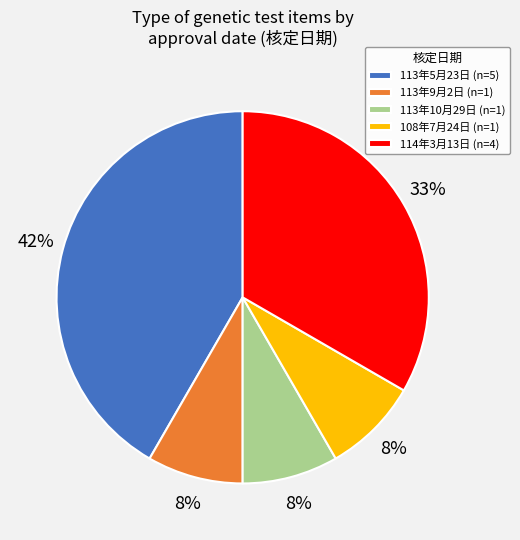

To the nearest percent, what is the difference between the 114年3月13日 (n=4) and 108年7月24日 (n=1) slice percentages?

25%